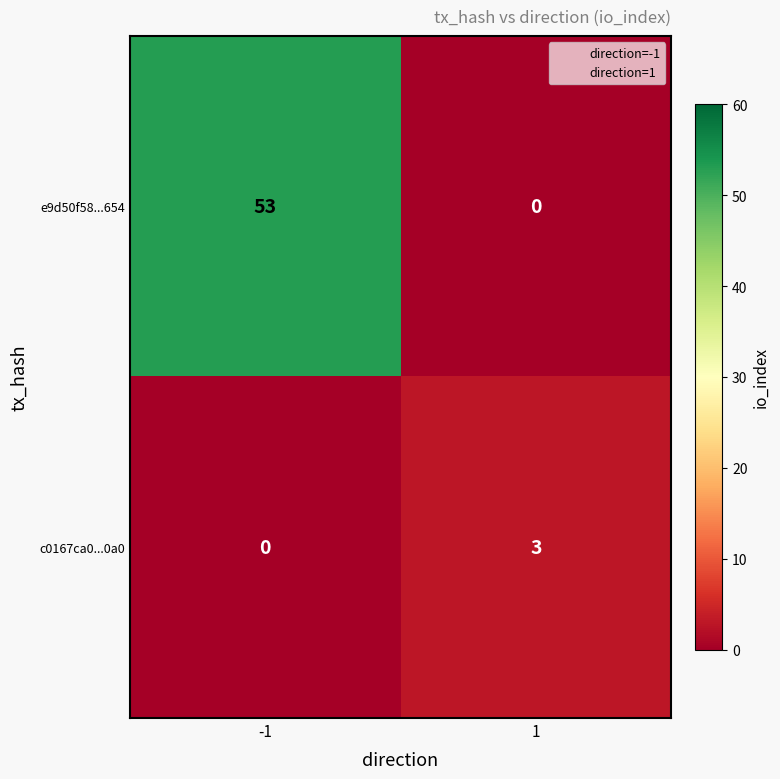

What is the greatest value displayed?

53